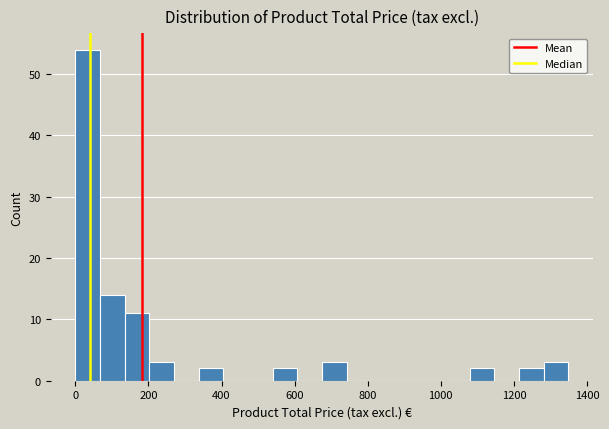

Around what value on the x-axis is the tallest bar? Give the approximate position of its centre, as read against the axis.

40